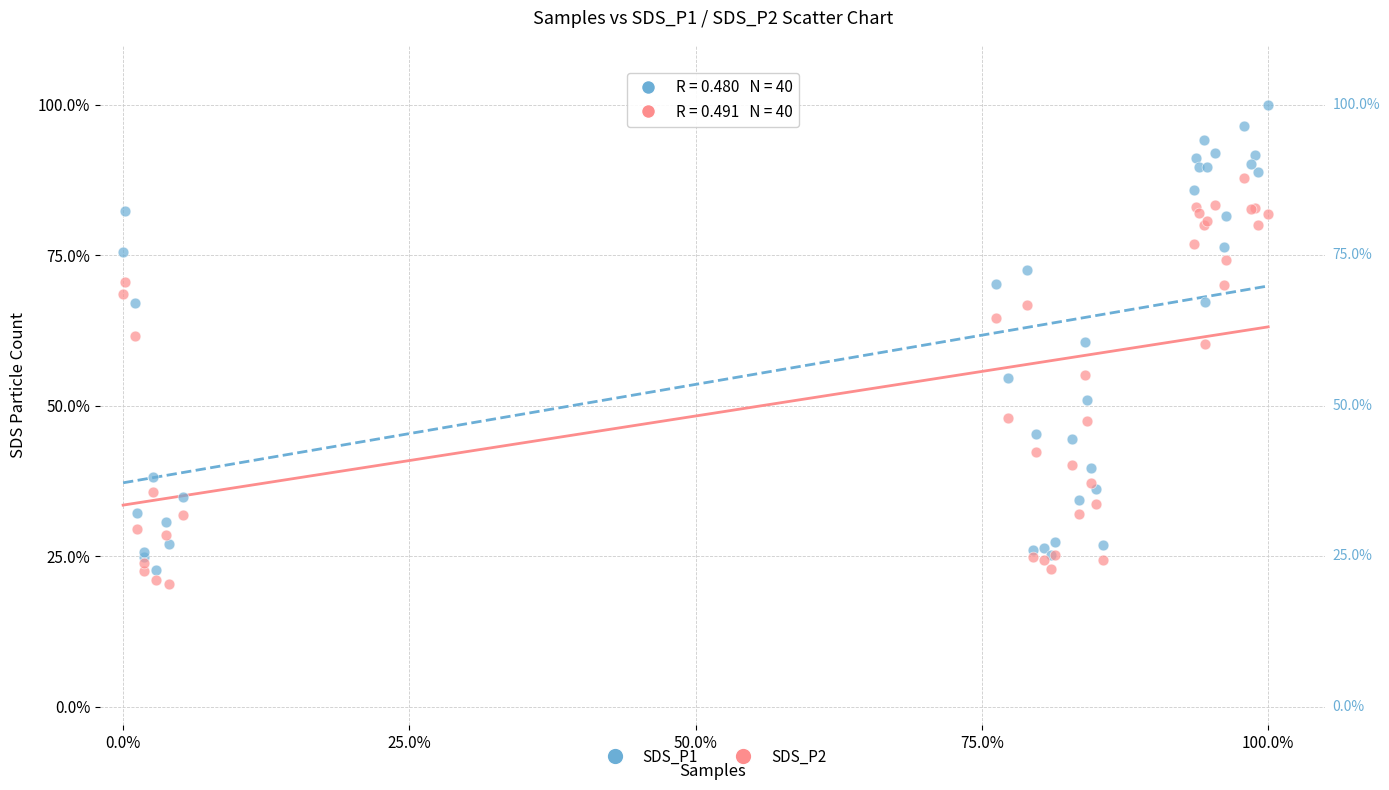

What are all the series names shown in the legend?

SDS_P1, SDS_P2